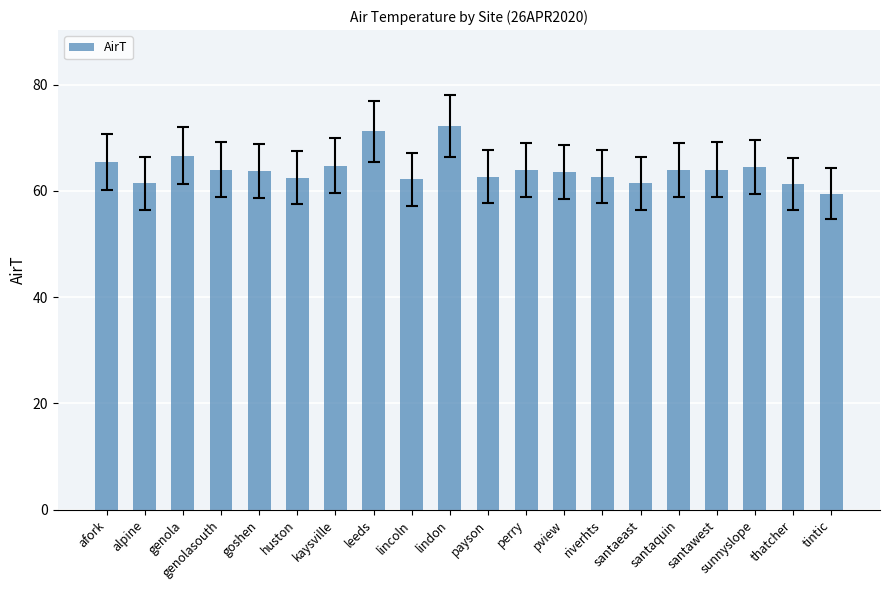

What is the maximum value shown in the chart?

72.2